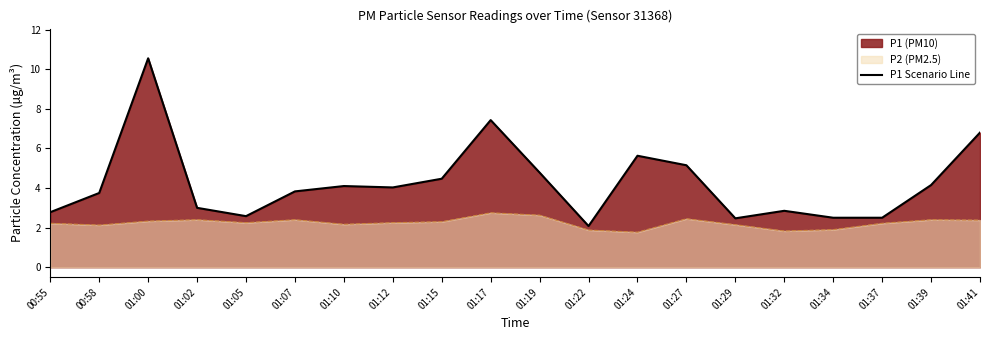

How many interior local peaks (higher than both neighbors) does the data have?

5